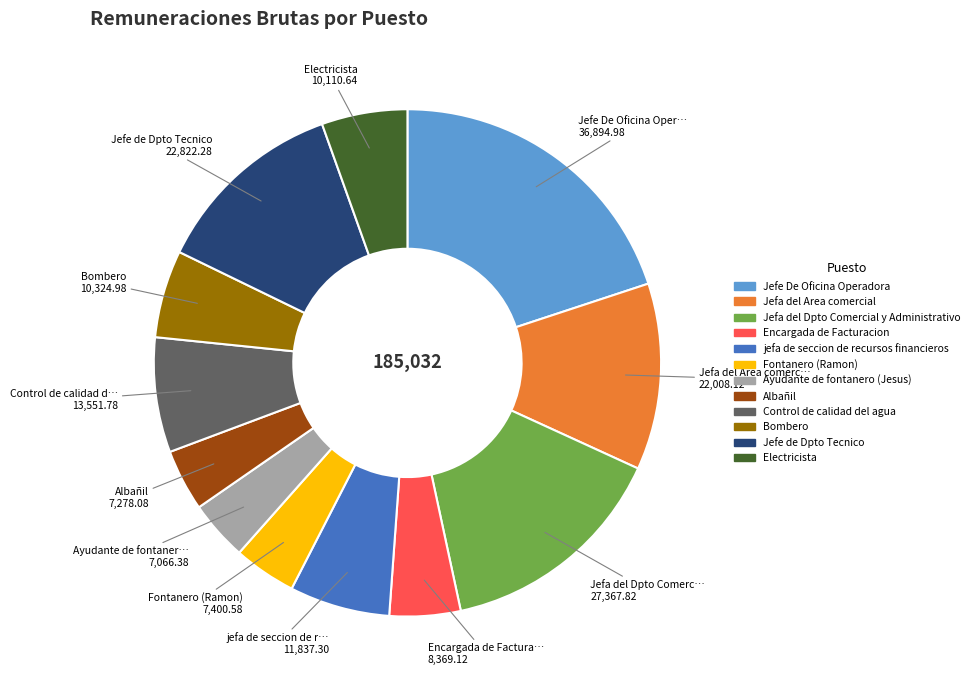

How many slices are in this pie chart?

12